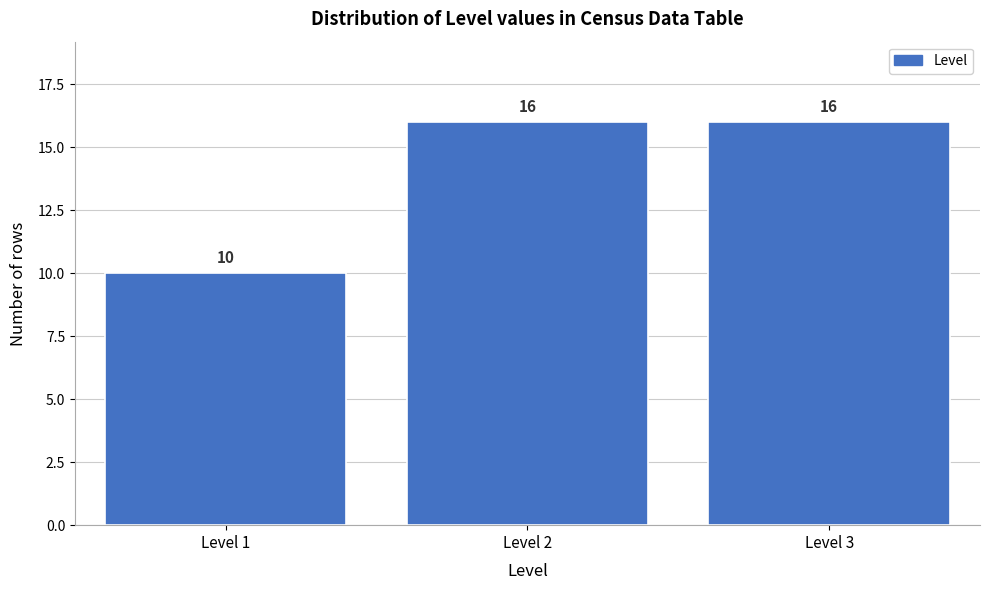

Reading left to right, transcribe this chart: for each bar, give the range it covers on the x-axis and its height.

0.5 to 1.5: 10
1.5 to 2.5: 16
2.5 to 3.5: 16